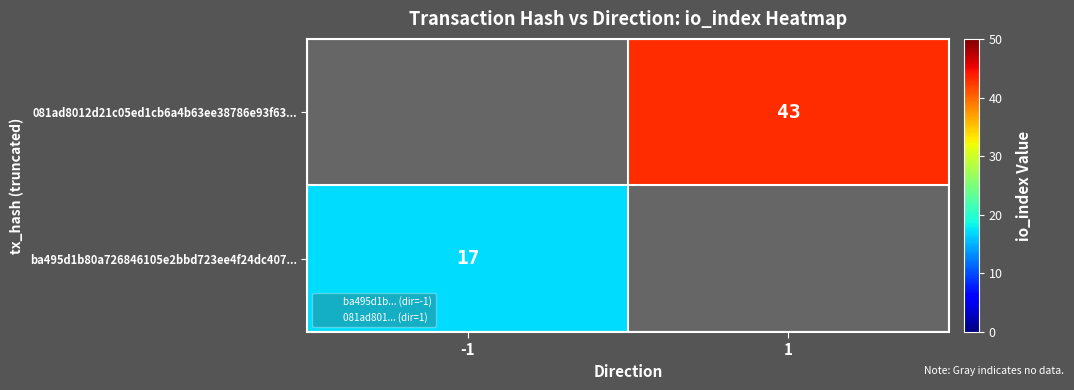

How many categories are shown in the chart?

2